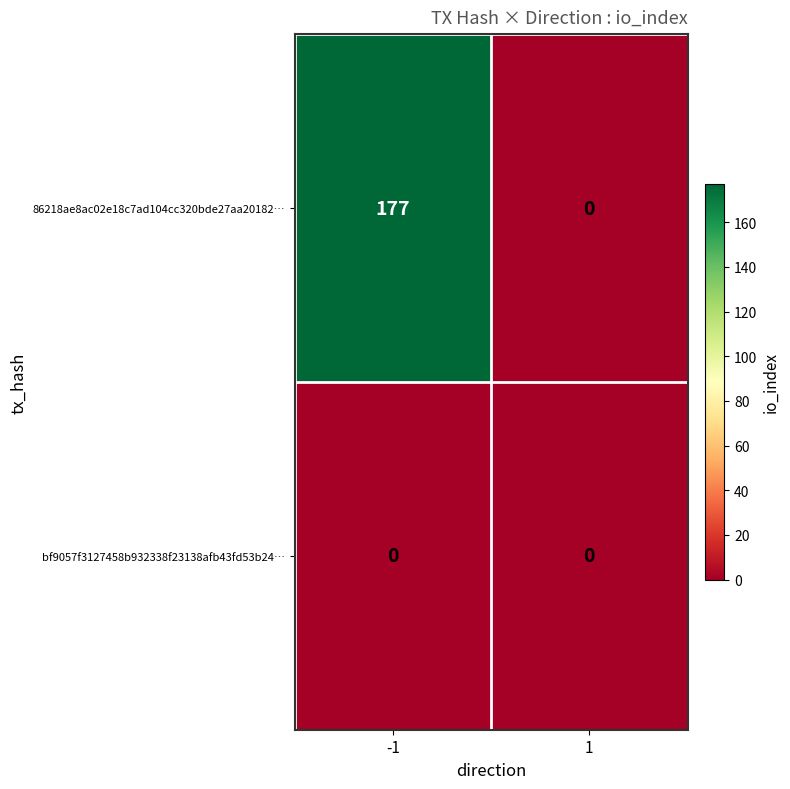

Rank the series by their average value, from highest to lowest.

86218ae8ac02e18c7ad104cc320bde27aa20182…, bf9057f3127458b932338f23138afb43fd53b24…